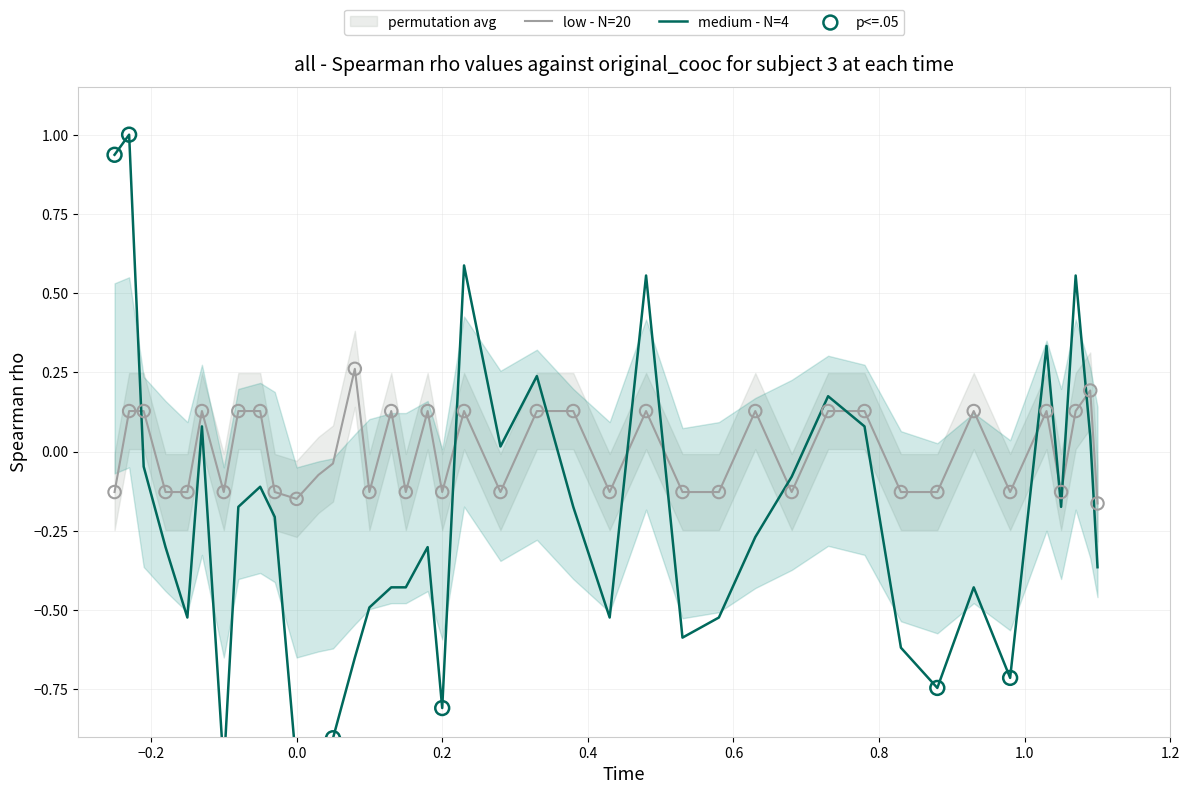

Which series contains the lowest Y value?

medium - N=4